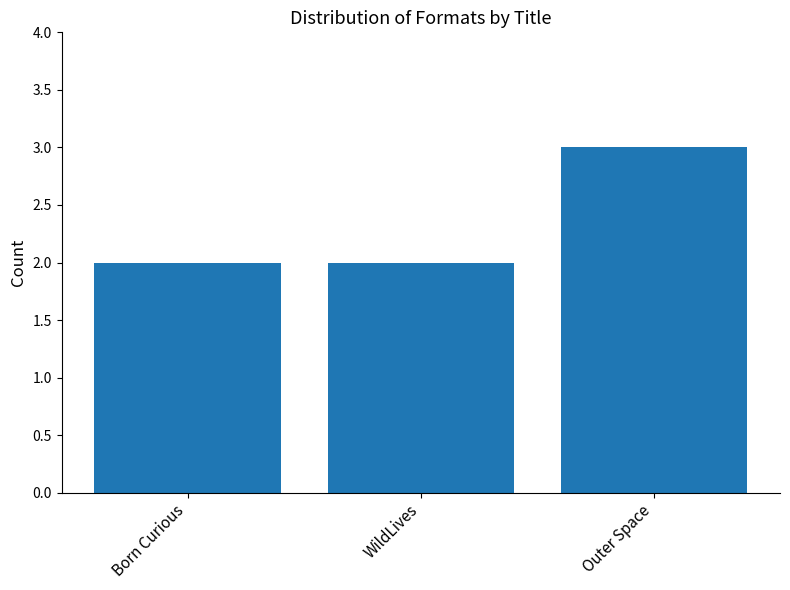

What is the approximate value at WildLives?

2